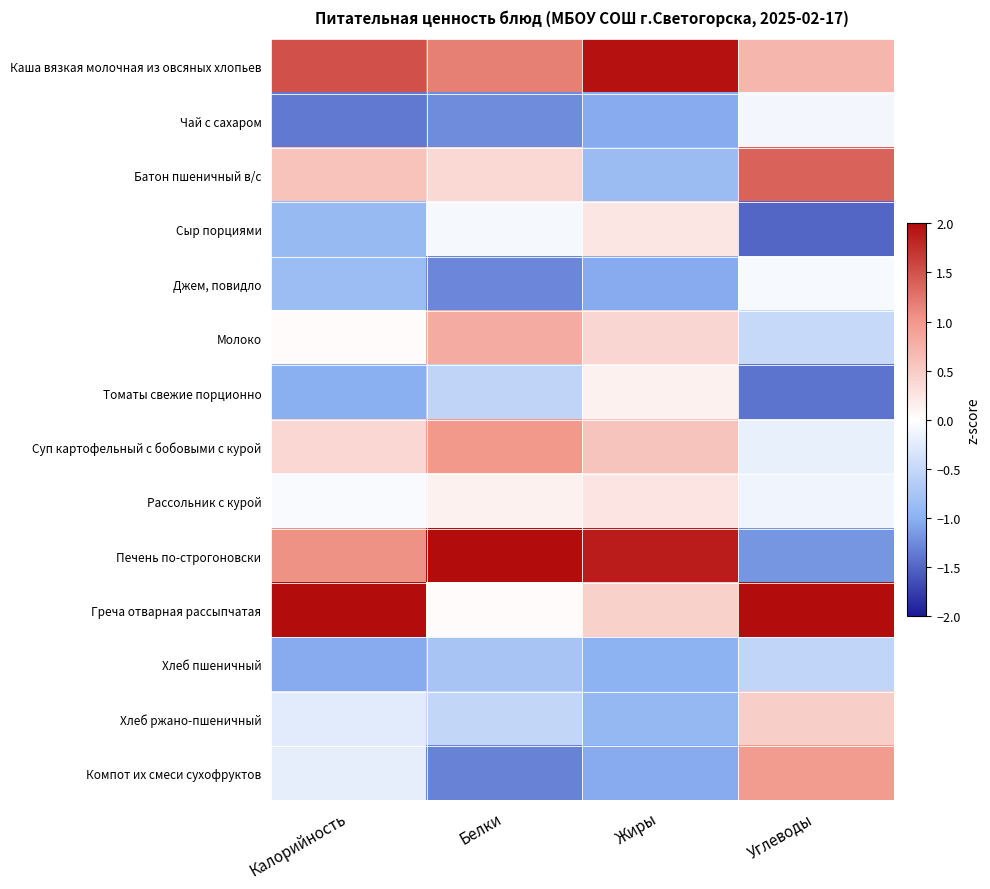

How many data points does each series have?

4